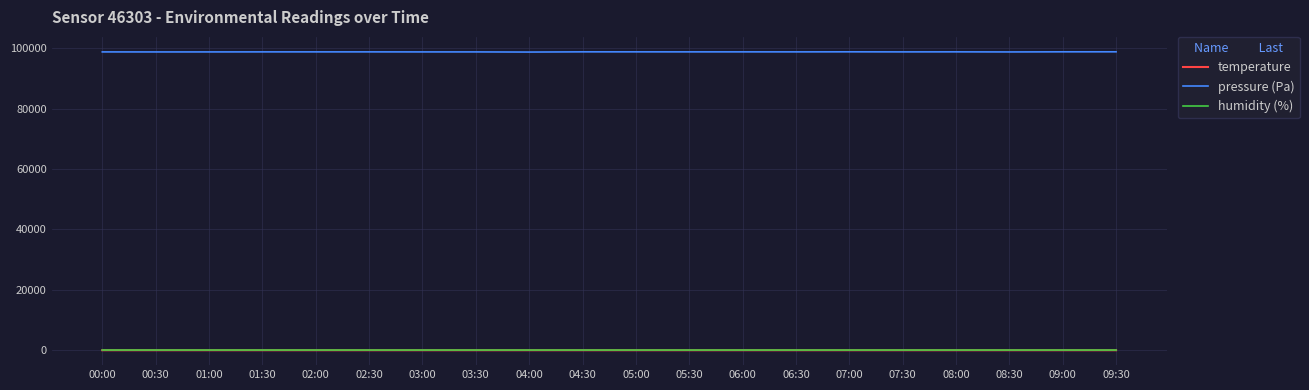

The humidity (%) series shows 77.1 at 01:00. True or false?

True